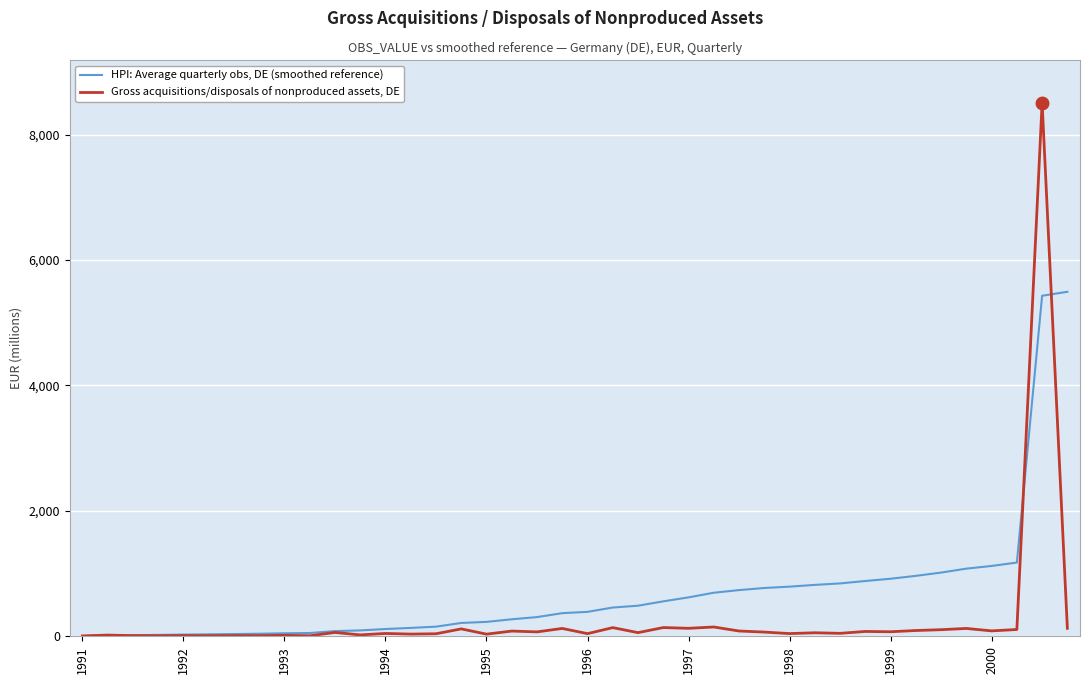

Which series has the widest spread of values?

Gross acquisitions/disposals of nonproduced assets, DE